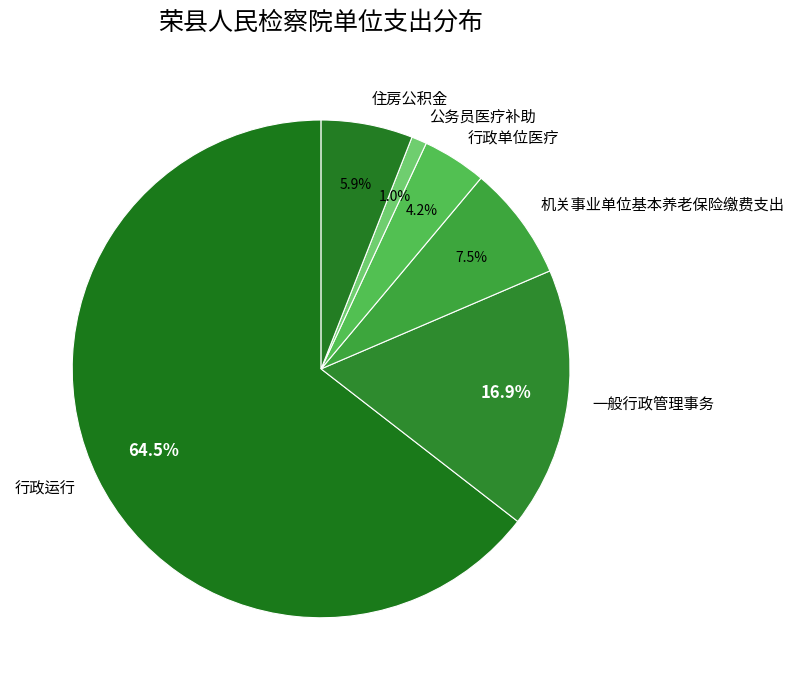

Rank the categories by value from highest to lowest.

行政运行, 一般行政管理事务, 机关事业单位基本养老保险缴费支出, 住房公积金, 行政单位医疗, 公务员医疗补助